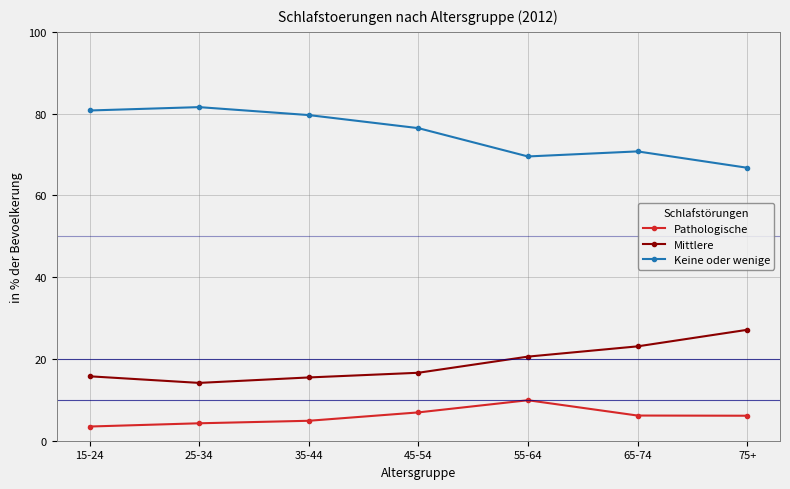

How many data points in Keine oder wenige are above 76?

4